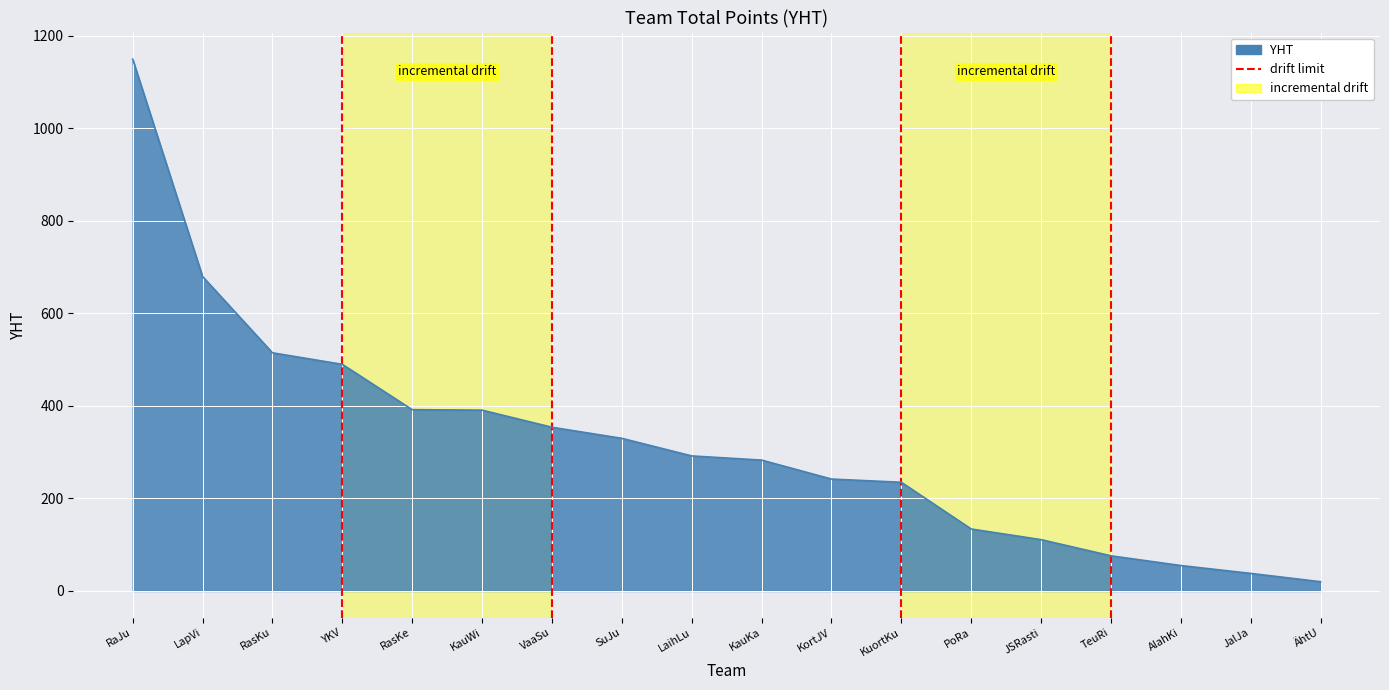

What position from the left is RaJu?

1